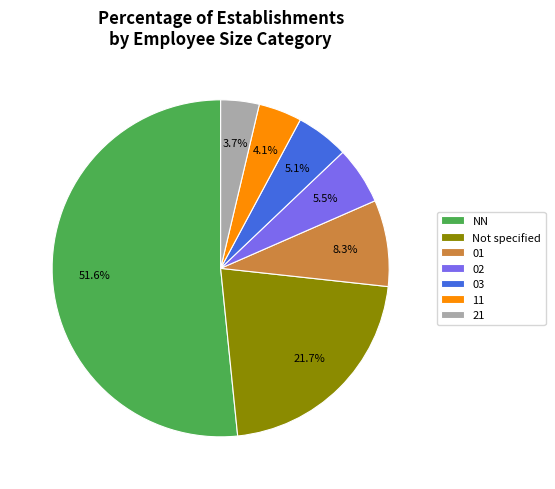

To the nearest percent, what is the difference between the largest and smallest slice percentages?

48%